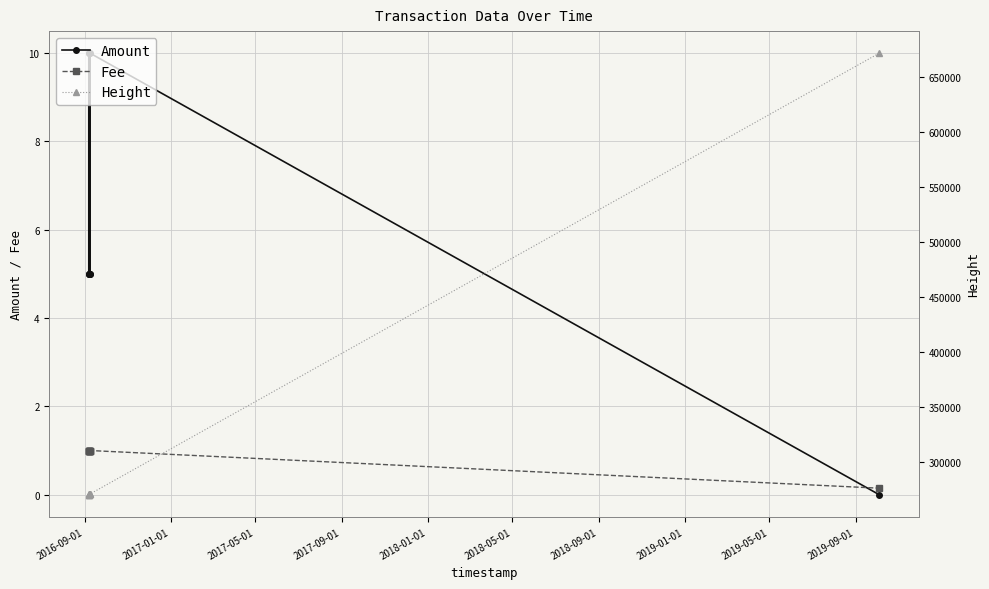

Reading right to left, transcribe all the data shown in this chart.

Amount: 0.0	10.0	5.0	5.0	10.0	5.0	10.0	5.0	5.0
Fee: 0.1	1.0	1.0	1.0	1.0	1.0	1.0	1.0	1.0
Height: 671802.0	271227.0	271227.0	271227.0	270807.0	270807.0	270587.0	270587.0	270587.0